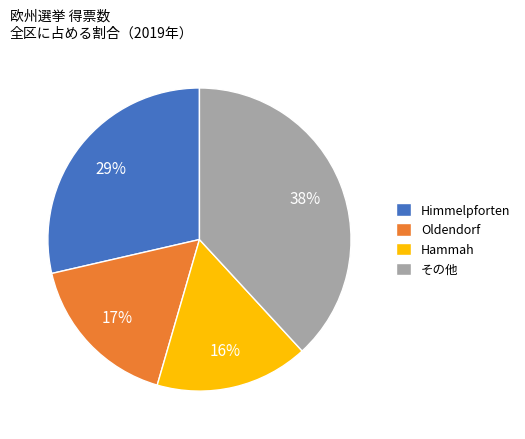

Is there a majority slice in this chart?

No